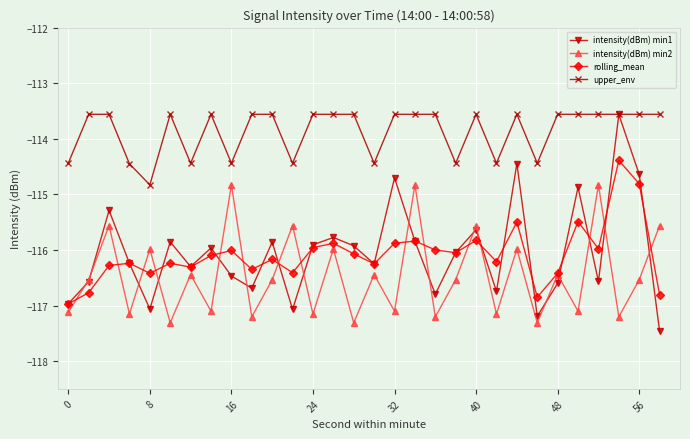

True or false: rolling_mean and upper_env cross at least once.

False